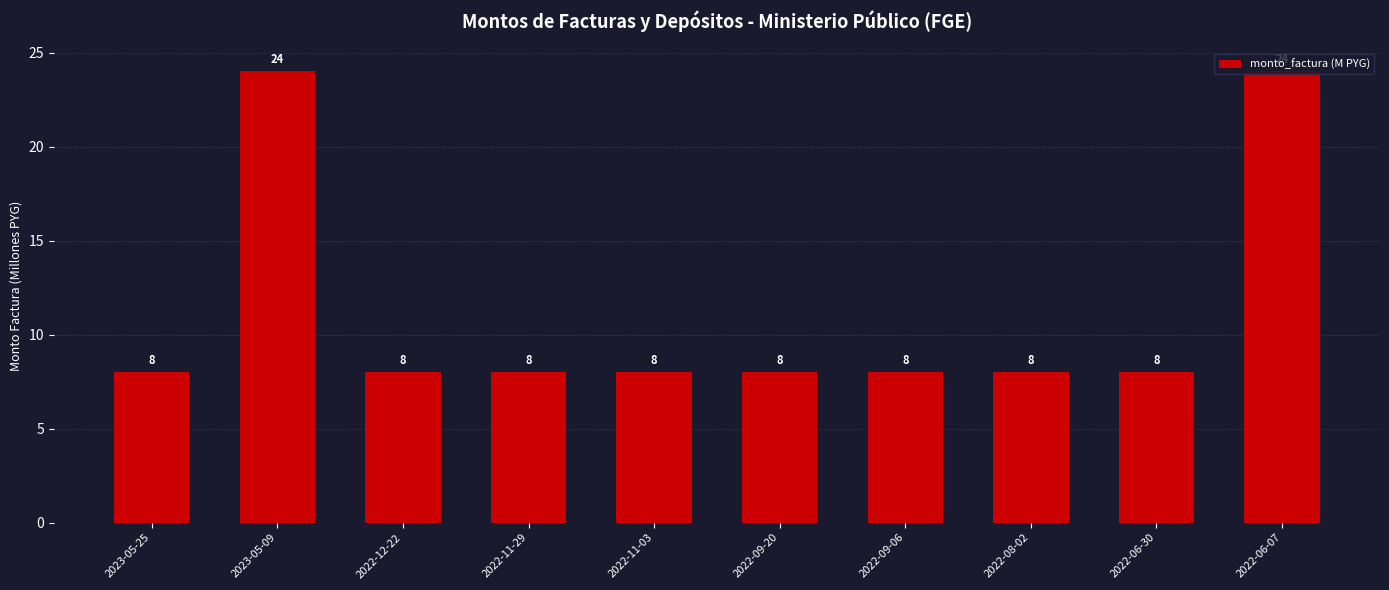

The value at 2022-09-20 is 13. True or false?

False